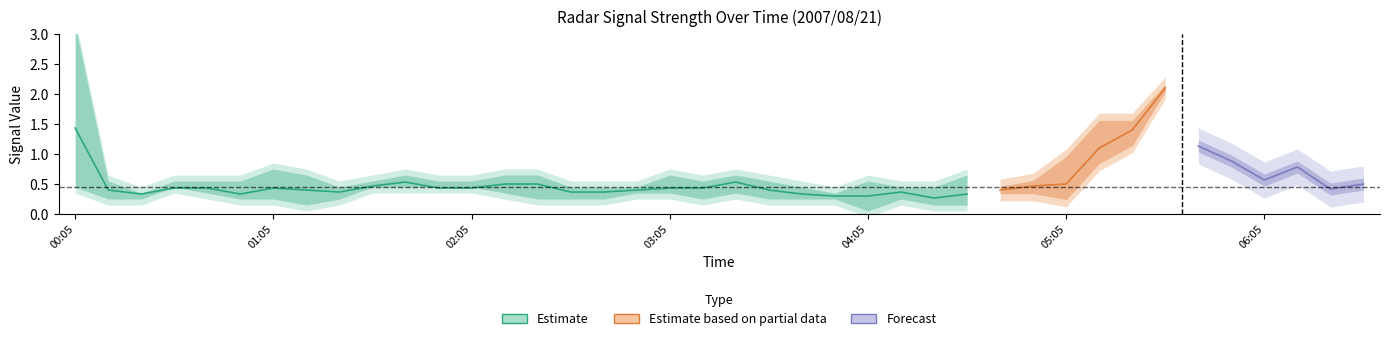

Is this an area chart (filled region under the line)?

No